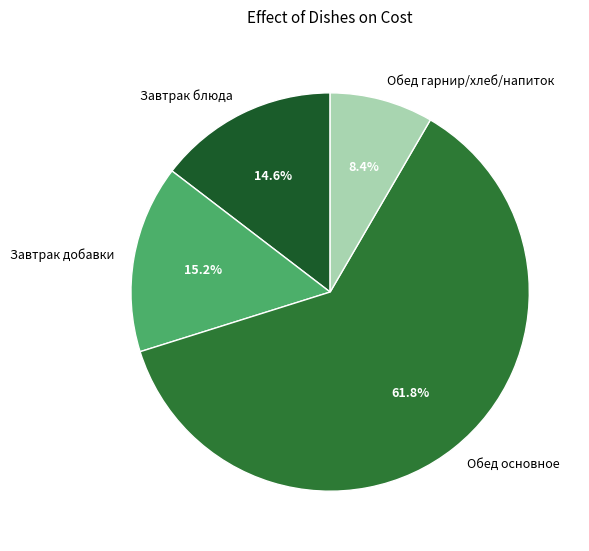

What portion of the pie excludes Обед основное?

38.2%